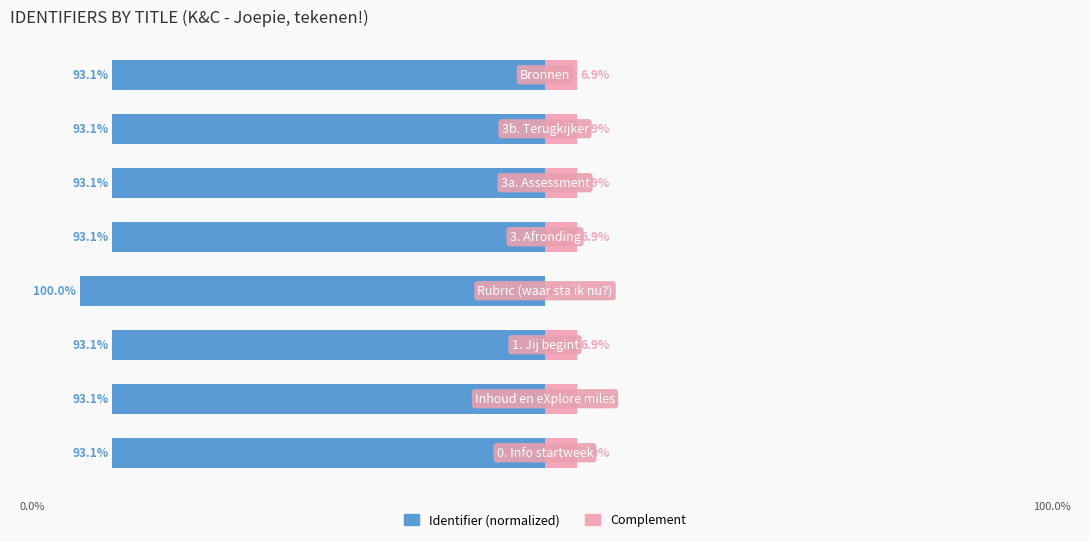

Rank the categories by Complement value from highest to lowest.

0, 1, 2, 4, 5, 6, 7, 3